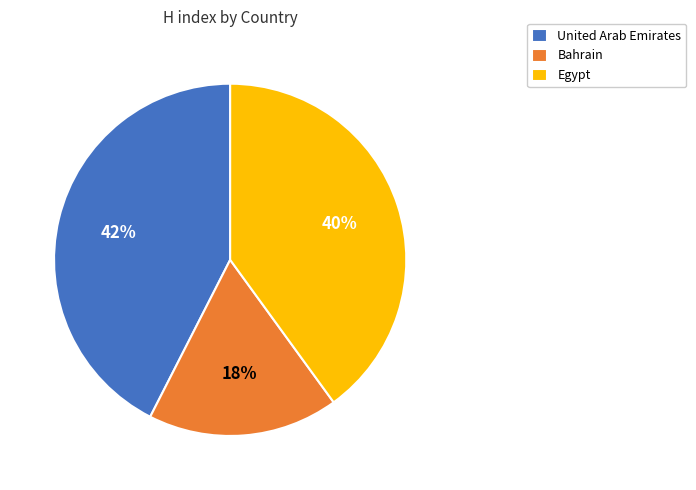

Count the number of slices in the pie.

3